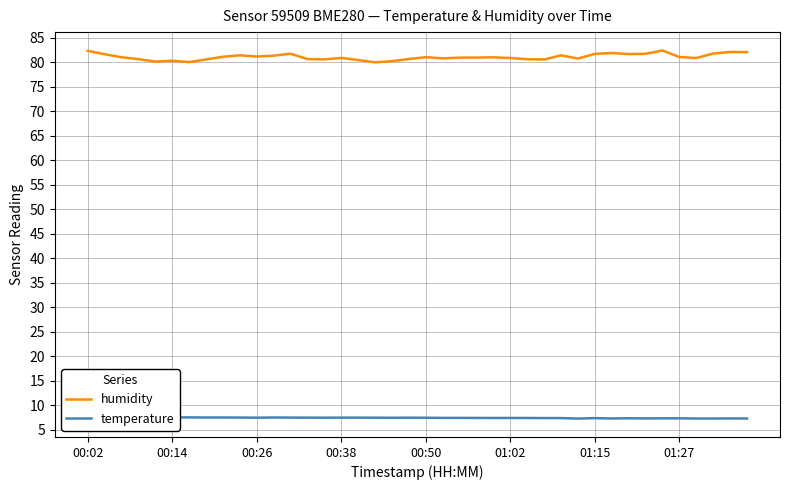

The value of humidity at 01:15 is 56.8. True or false?

False